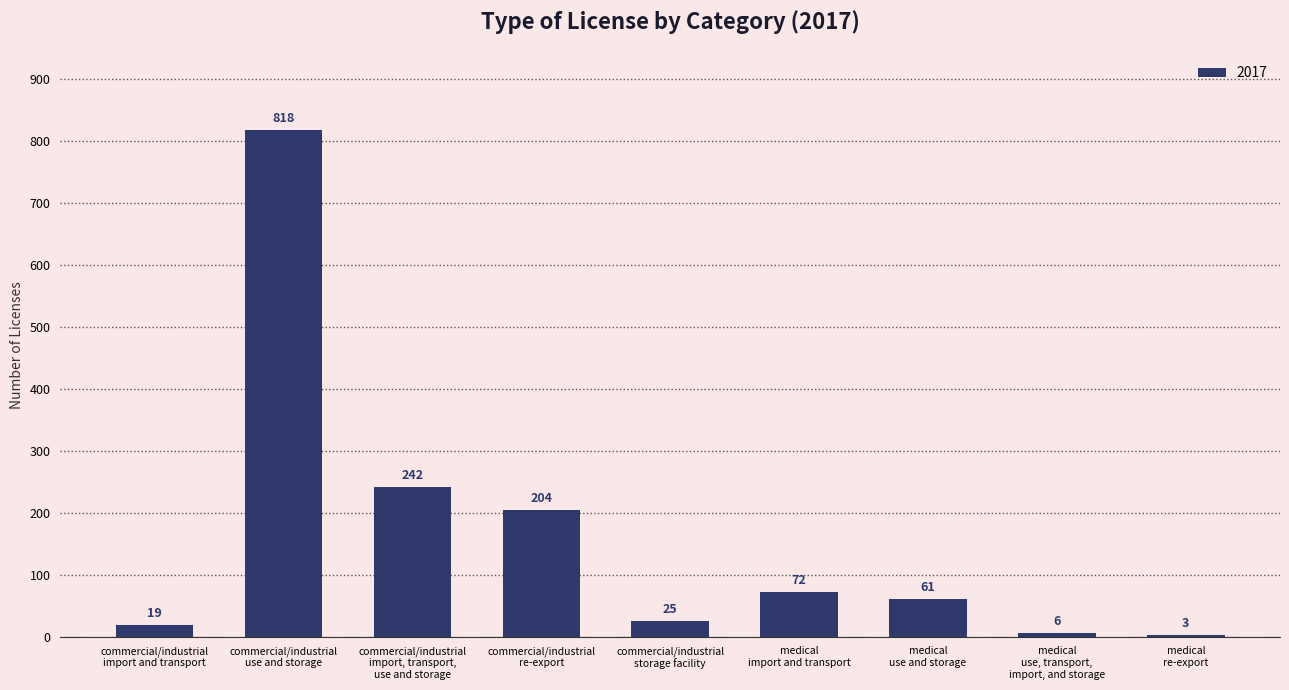

Reading left to right, list all the values displayed in this chart.

commercial/industrial
import and transport=19	commercial/industrial
use and storage=818	commercial/industrial
import, transport,
use and storage=242	commercial/industrial
re-export=204	commercial/industrial
storage facility=25	medical
import and transport=72	medical
use and storage=61	medical
use, transport,
import, and storage=6	medical
re-export=3